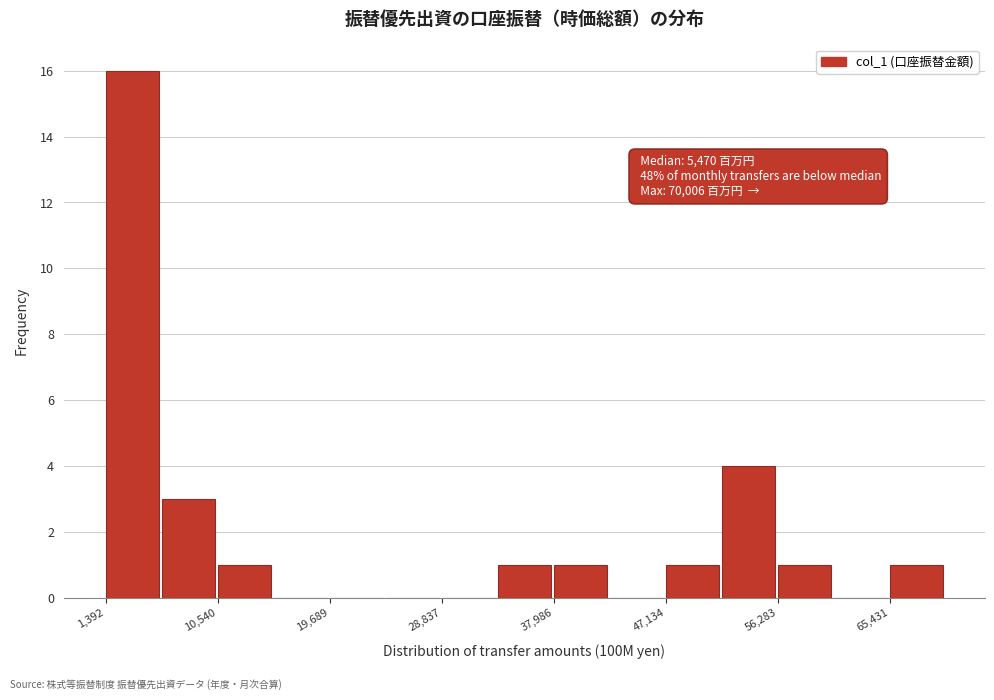

Which range on the x-axis has the tallest bar?

1000 to 6000